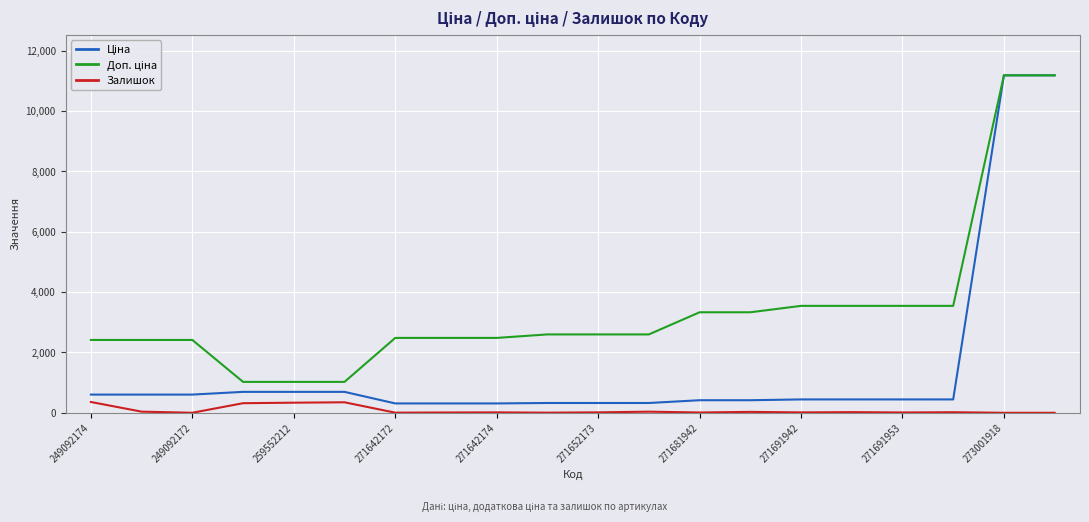

What is the maximum value shown in the chart?

11188.2